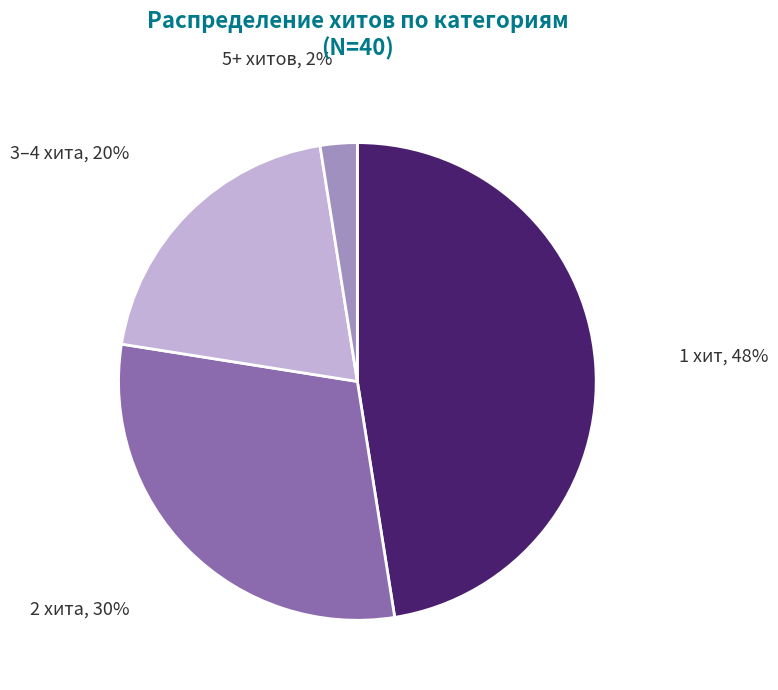

How many segments does this pie chart have?

4